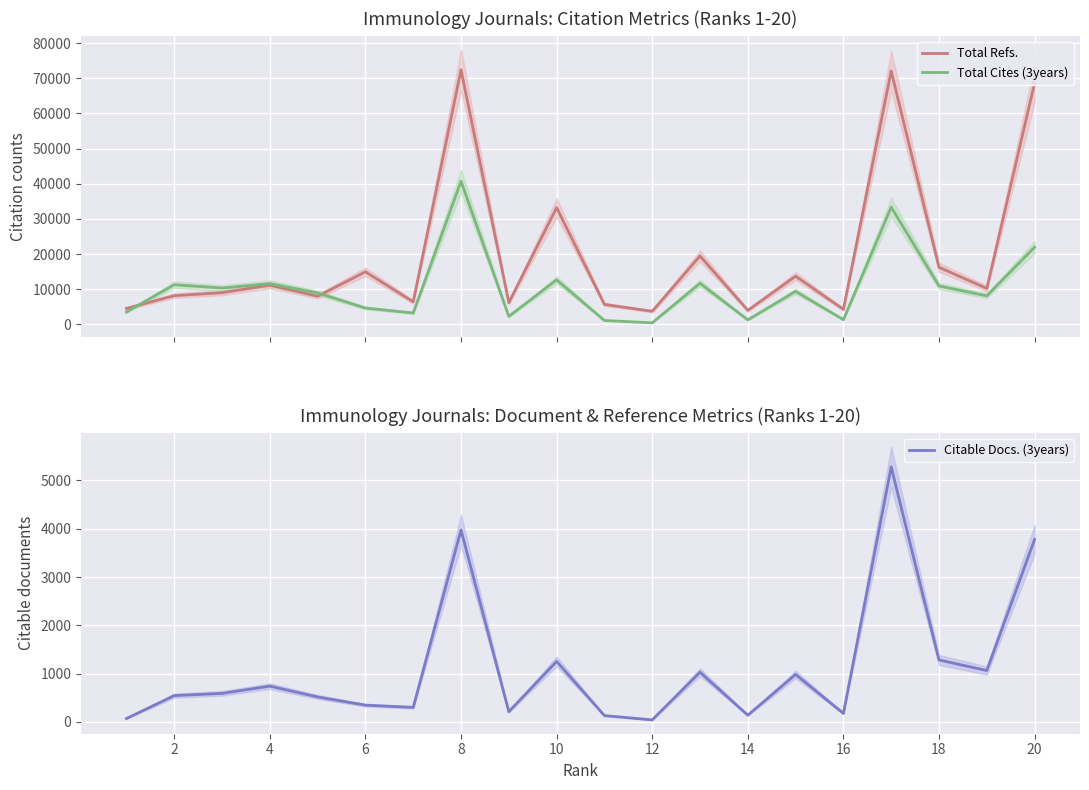

Does the chart display data point markers on the line(s)?

No